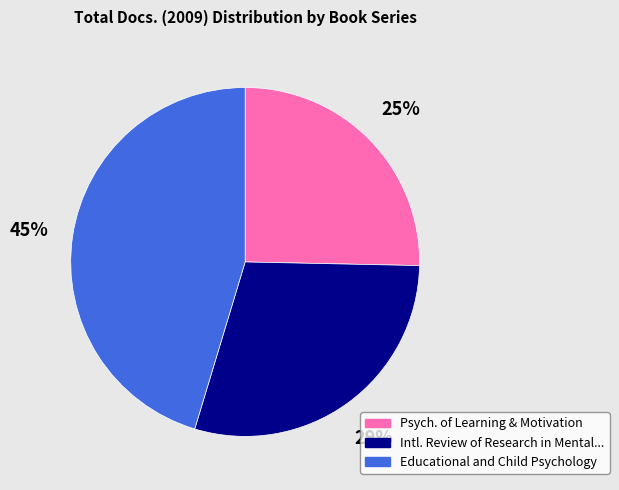

To the nearest percent, what is the difference between the largest and smallest slice percentages?

20%